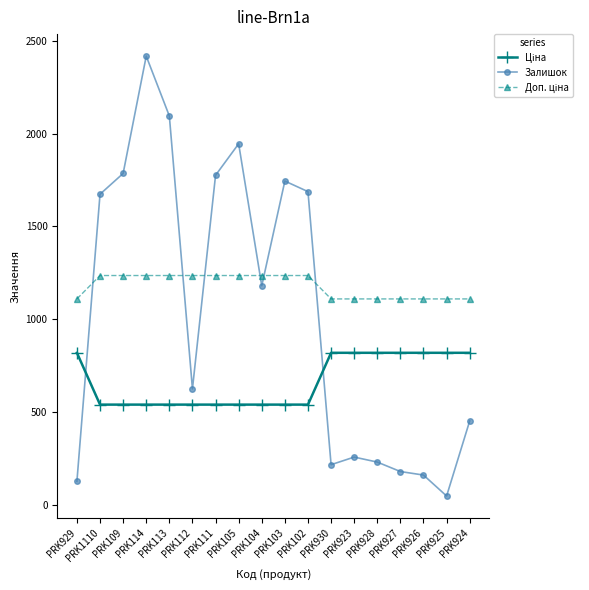

True or false: Залишок has a value of 624.0 at PRK112.

True